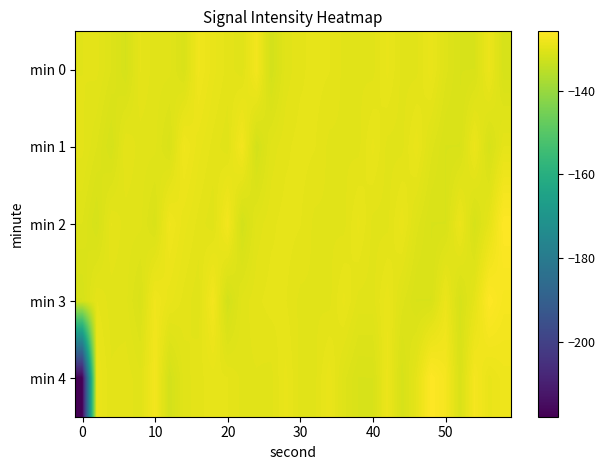

List the series in order of their peak value, highest first.

min 2, min 3, min 4, min 0, min 1